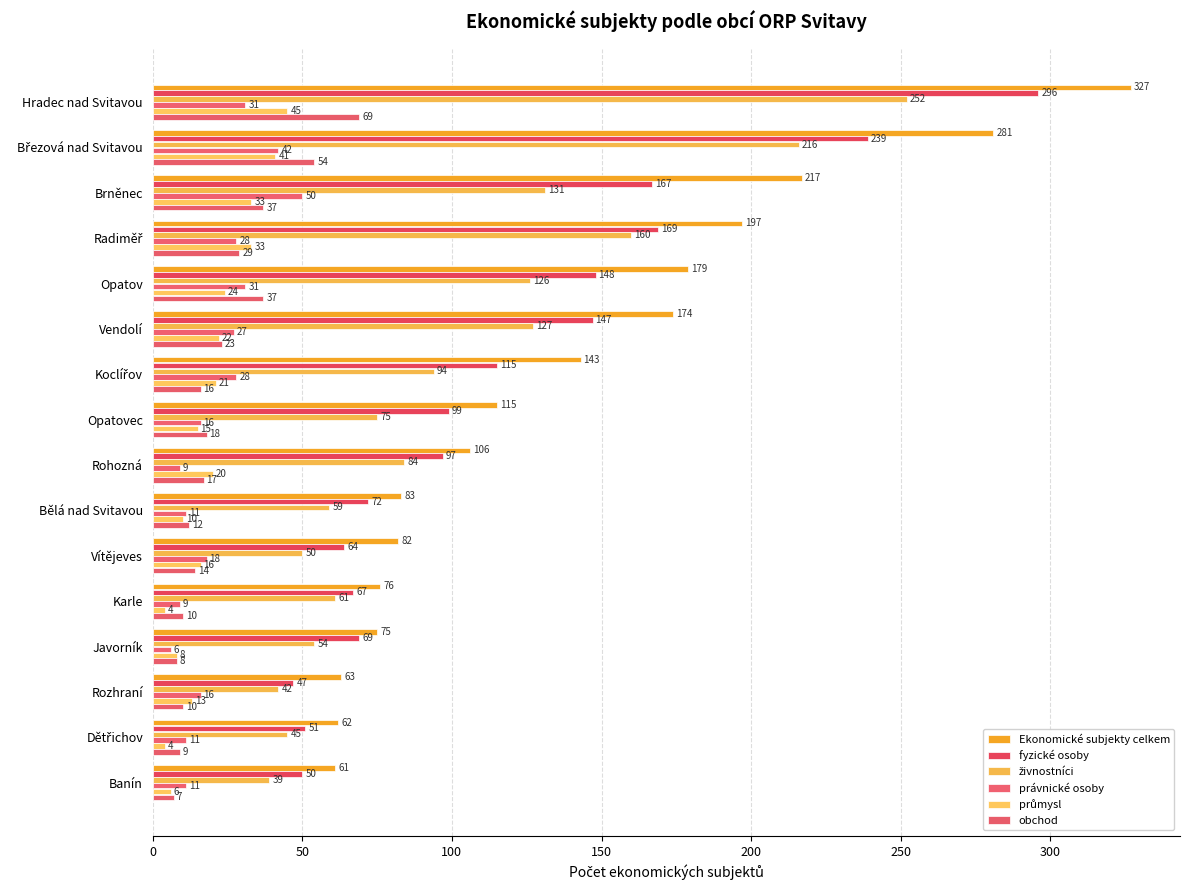

Count the number of categories in the chart.

16